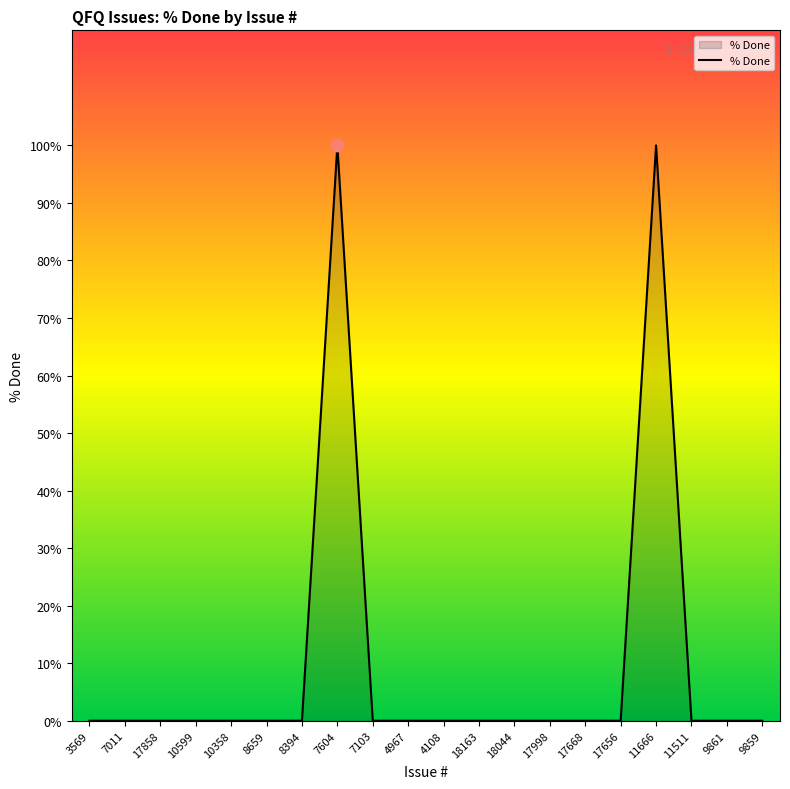

What is the change in value from 7604 to 9859?

-100